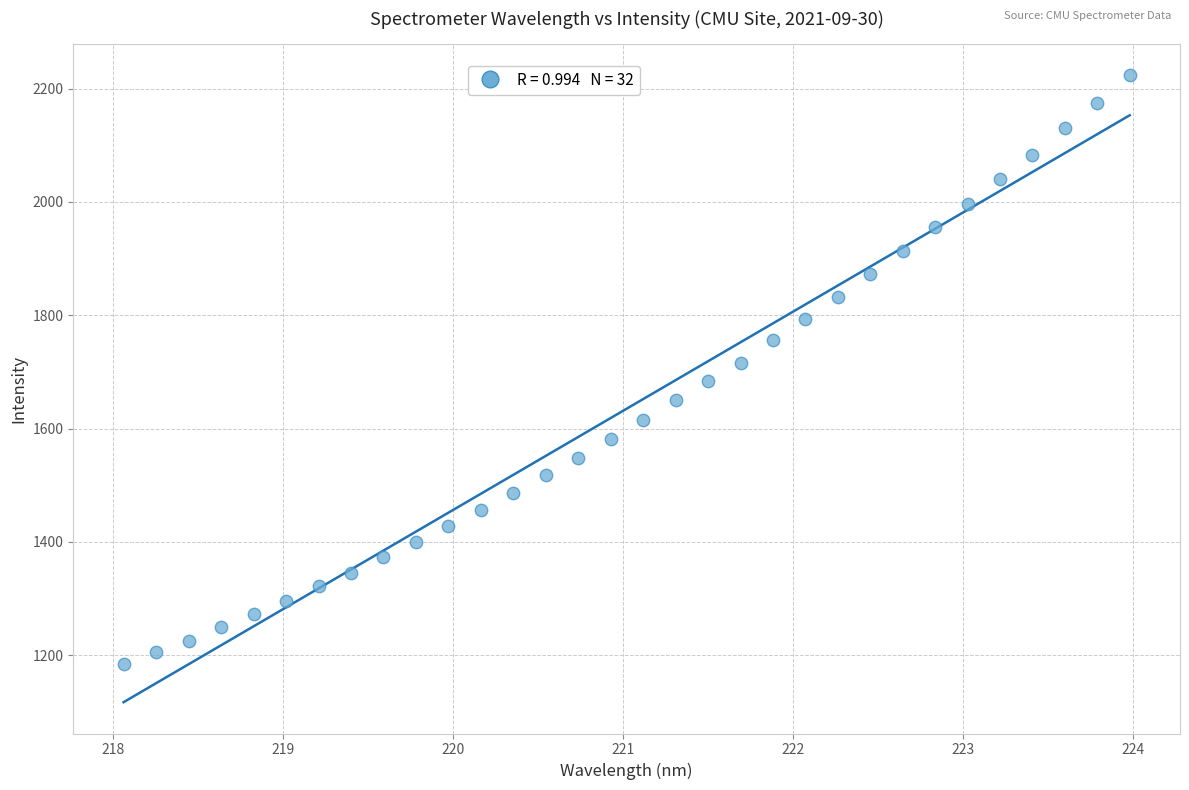

What is the range of Y values (max minus min)?

1039.3